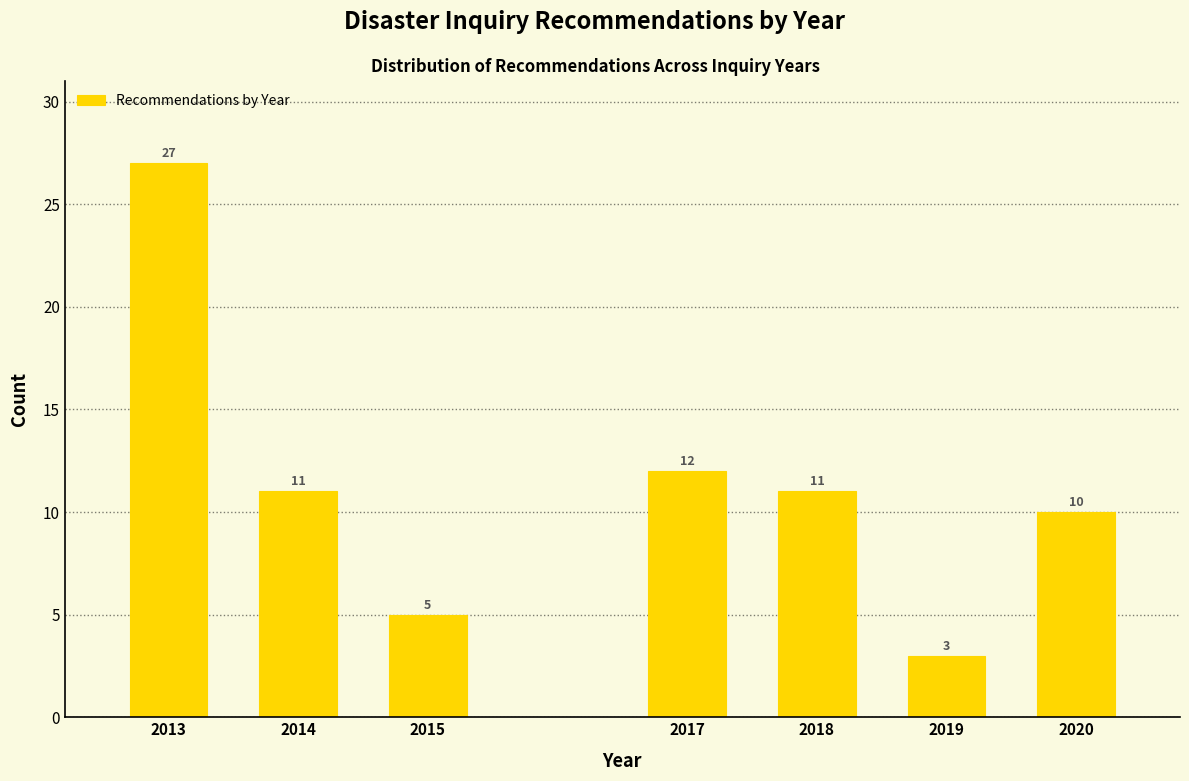

Reading left to right, extract all data points from this chart.

2013=27	2014=11	2015=5	2017=12	2018=11	2019=3	2020=10